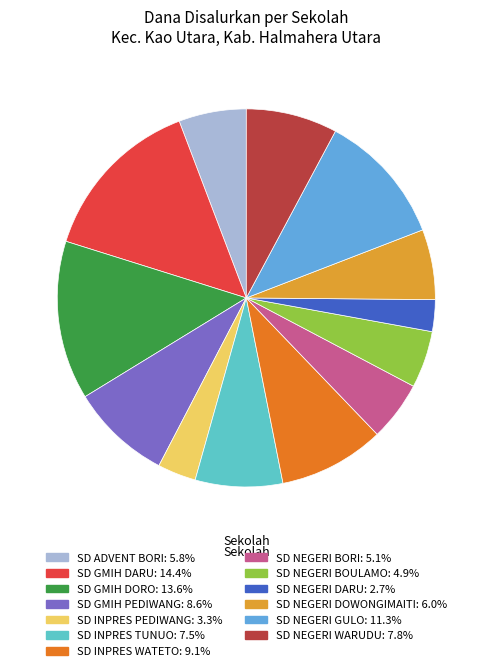

Do SD GMIH DORO and SD NEGERI DOWONGIMAITI together represent more than half of the pie?

No